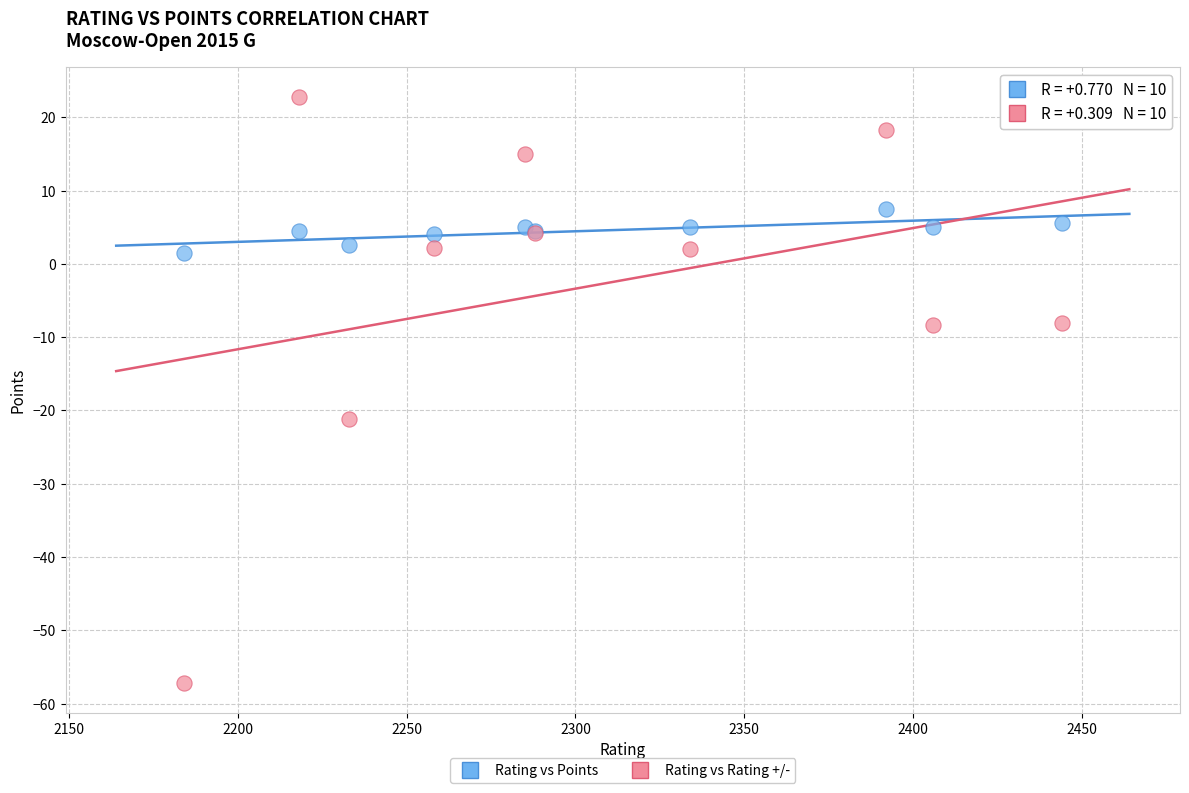

What are all the series names shown in the legend?

Rating vs Points, Rating vs Rating +/-